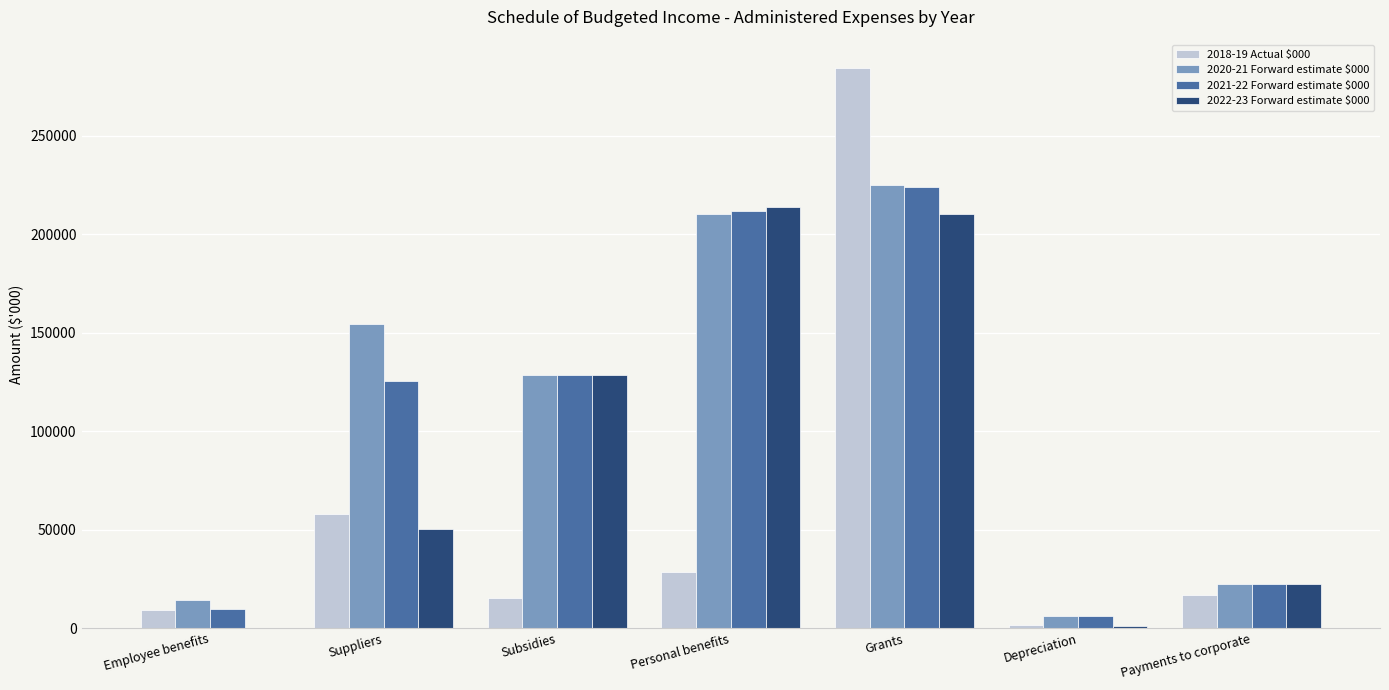

What is the highest value of the 2022-23 Forward estimate $000 series?

213733